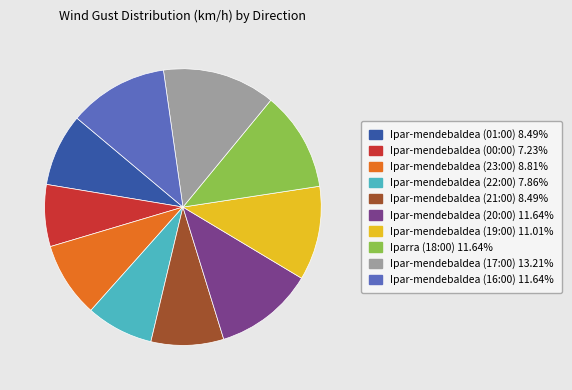

Does Ipar-mendebaldea (22:00) account for over 50% of the chart?

No